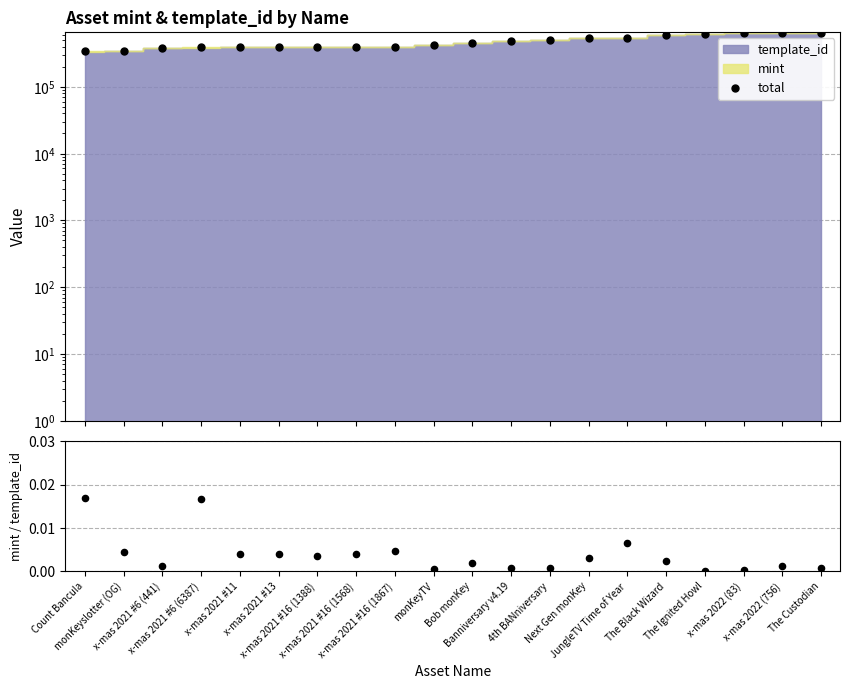

Which series contains the highest Y value?

total